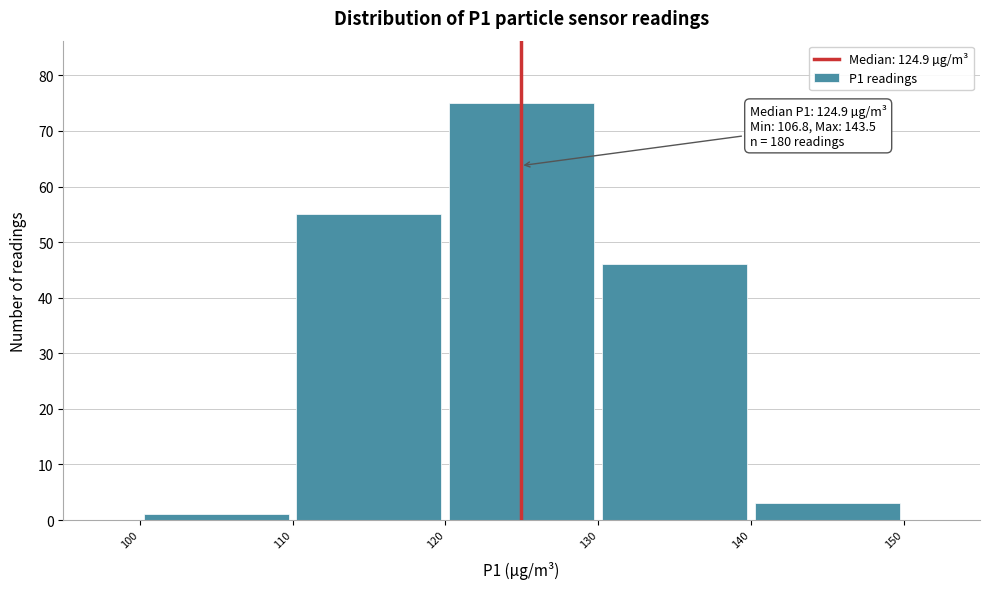

Which range on the x-axis has the tallest bar?

120 to 130